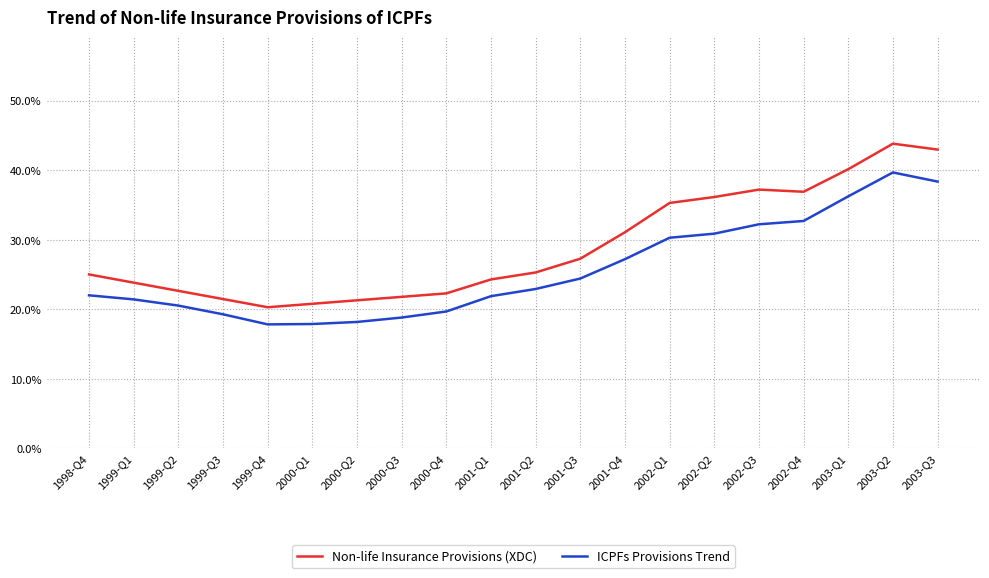

At which category is the sum across all series the highest?

2003-Q2